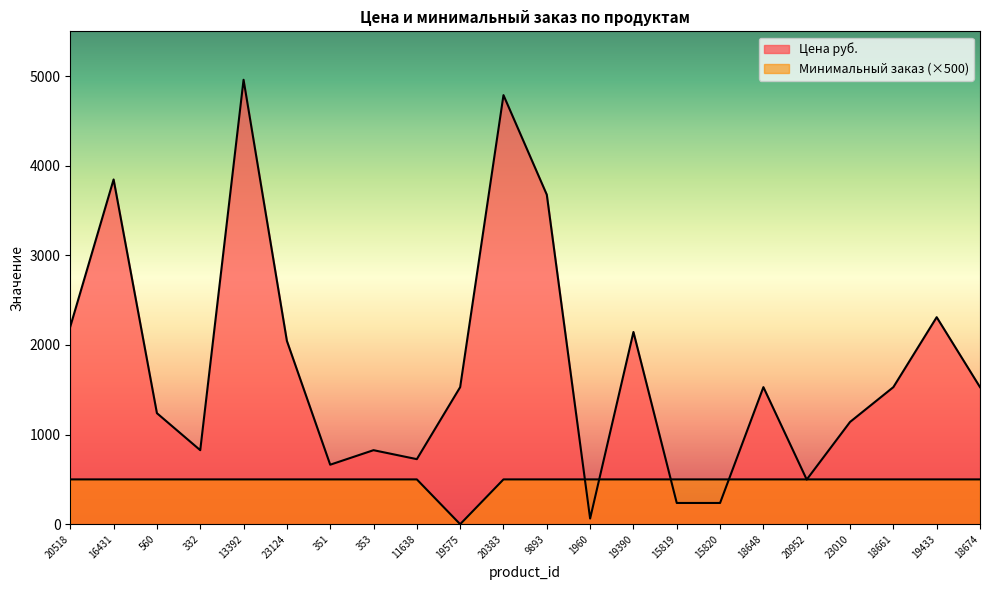

Which series has the largest total across all categories?

Цена руб.